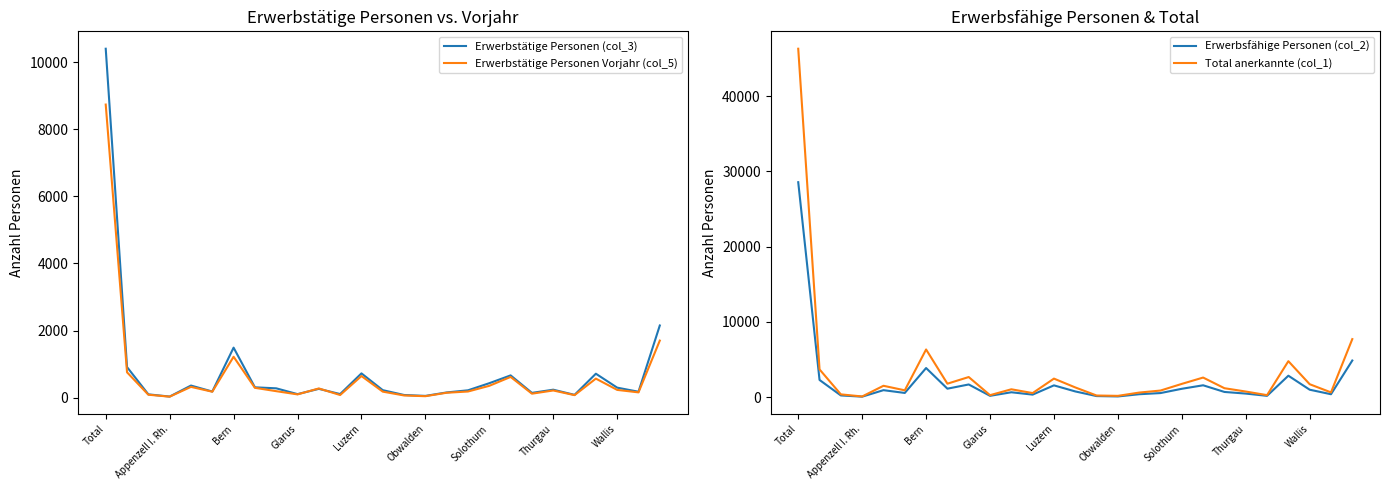

How many values in the Erwerbstätige Personen Vorjahr (col_5) series exceed 190?

13